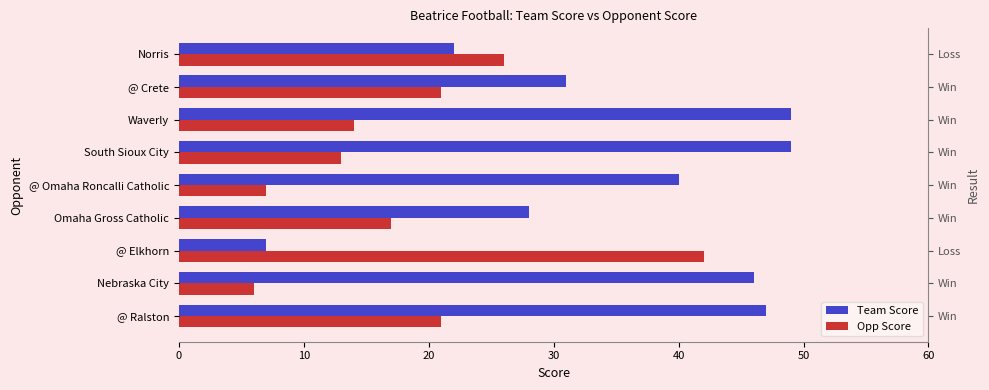

Does the chart contain any negative values?

No